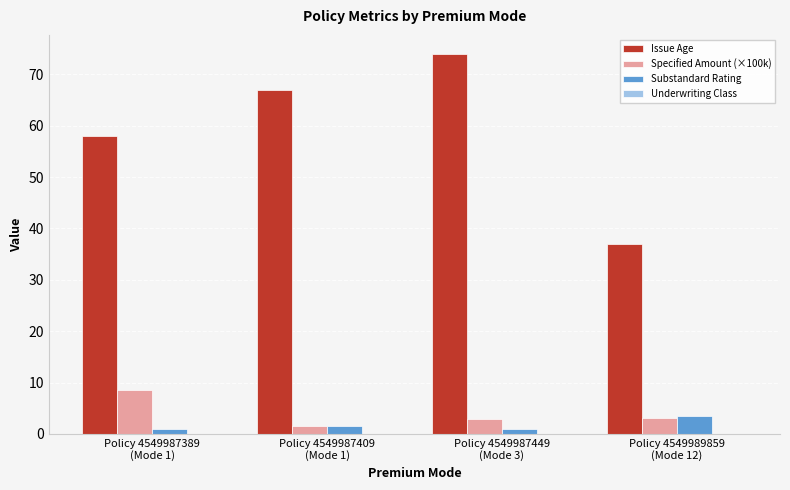

Count the number of data series in this chart.

3